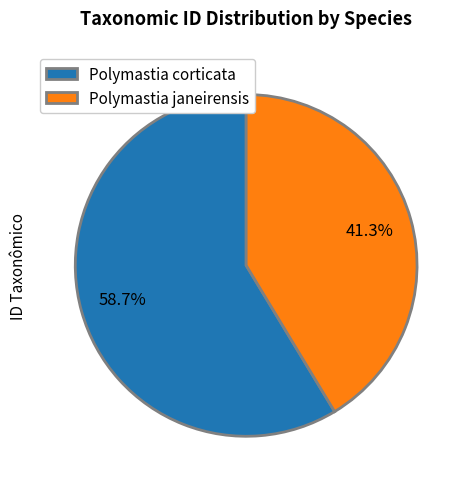

To the nearest percent, what is the difference between the Polymastia janeirensis and Polymastia corticata slice percentages?

17%